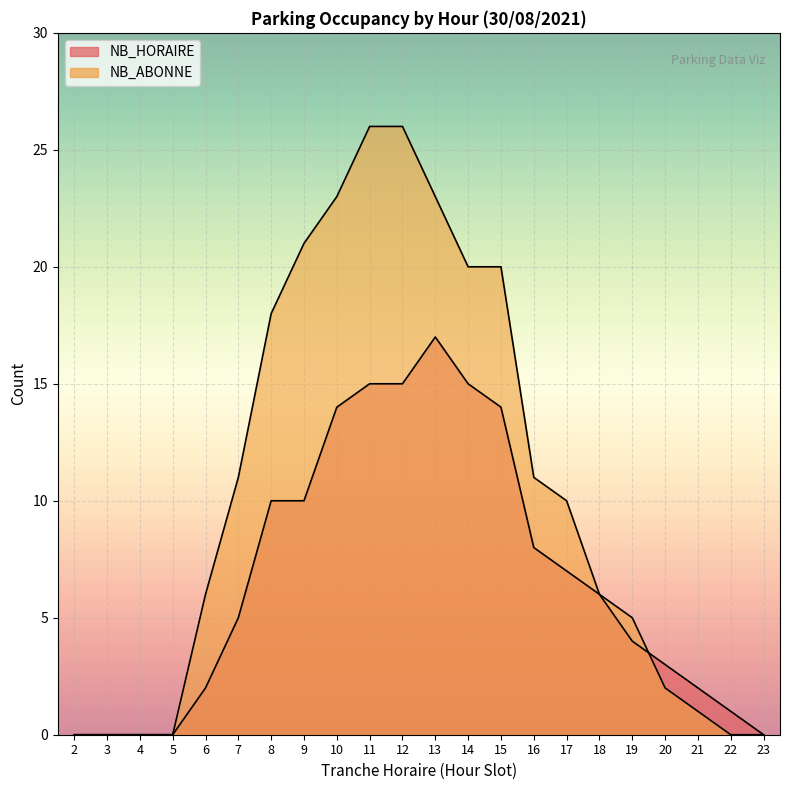

True or false: NB_ABONNE and NB_HORAIRE intersect in this chart.

True